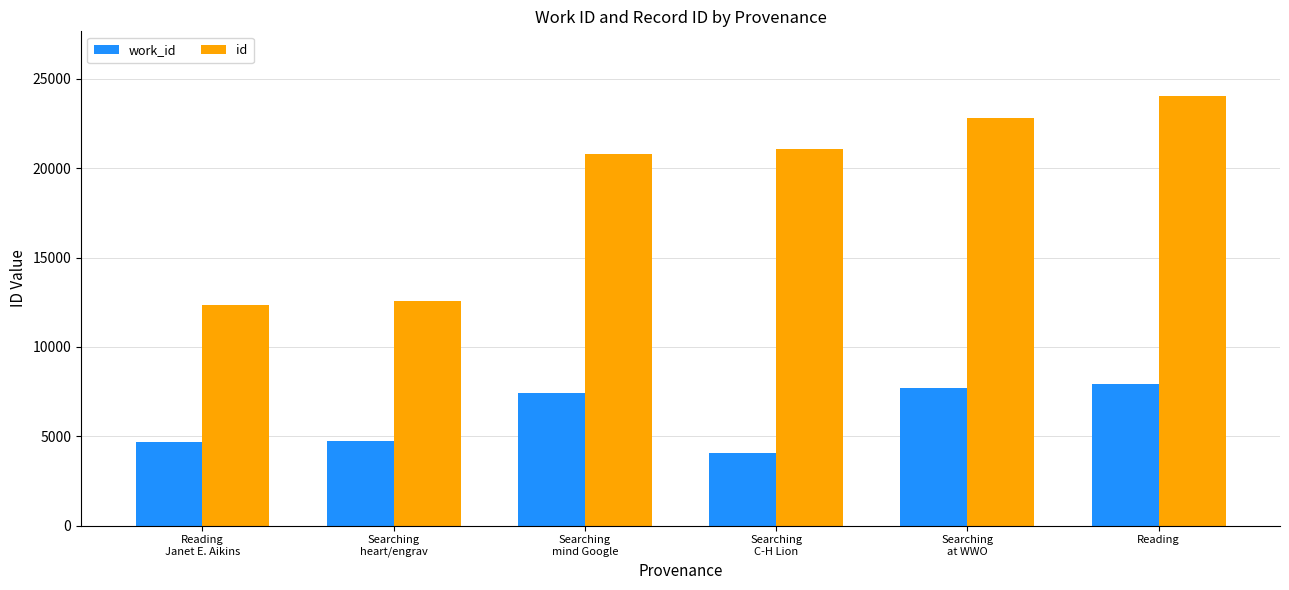

Rank the categories by id value from lowest to highest.

Reading
Janet E. Aikins, Searching
heart/engrav, Searching
mind Google, Searching
C-H Lion, Searching
at WWO, Reading